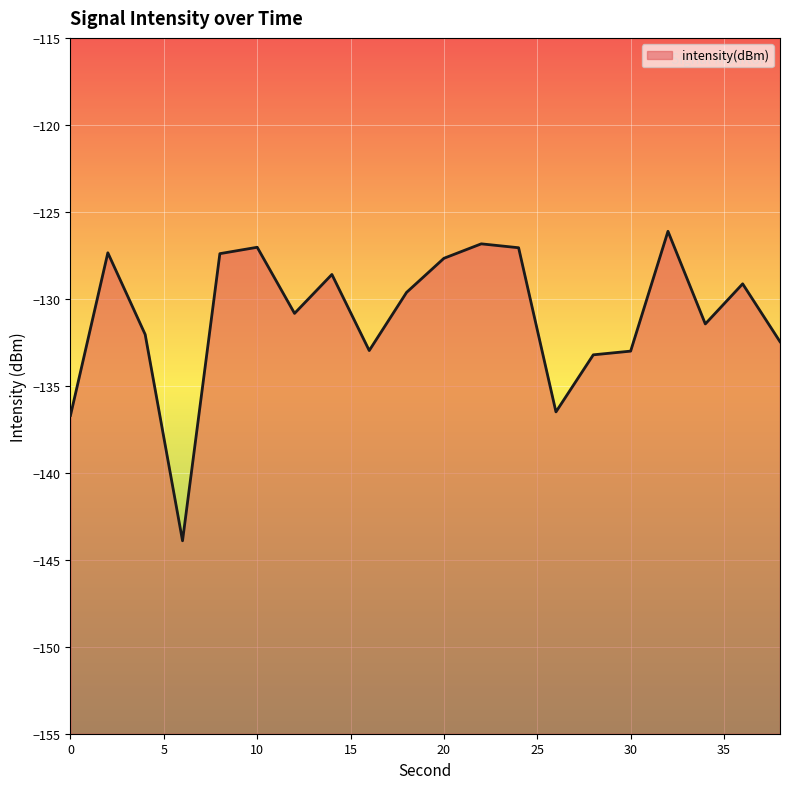

Between 10 and 24, which is larger?

10